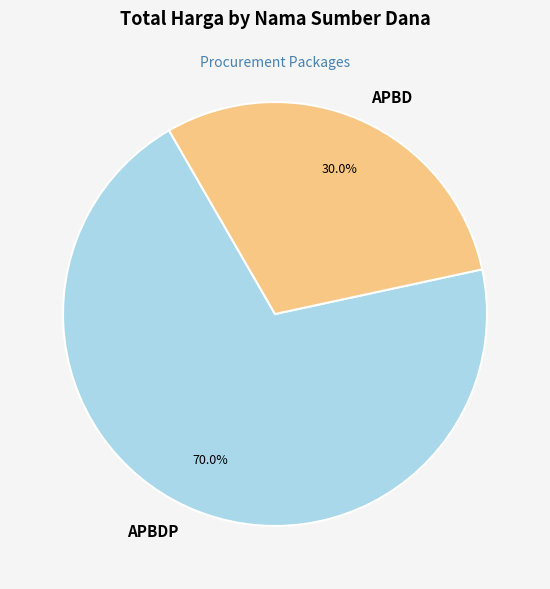

Is it true that APBD is 11% of the pie?

False